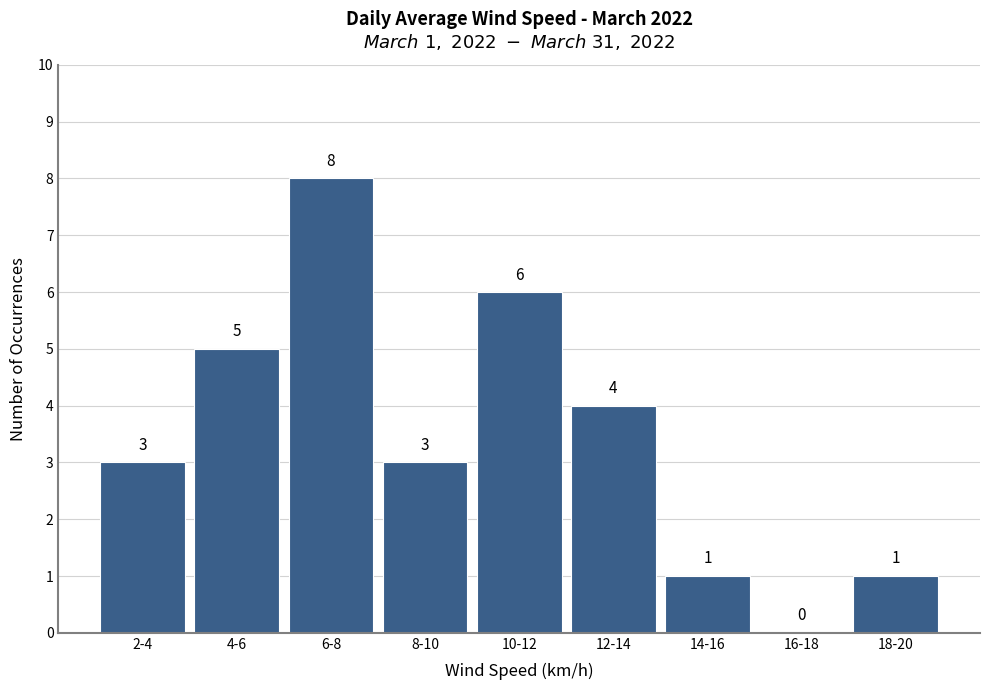

Reading right to left, what are all the values shown in this chart?

18-20=1	16-18=0	14-16=1	12-14=4	10-12=6	8-10=3	6-8=8	4-6=5	2-4=3